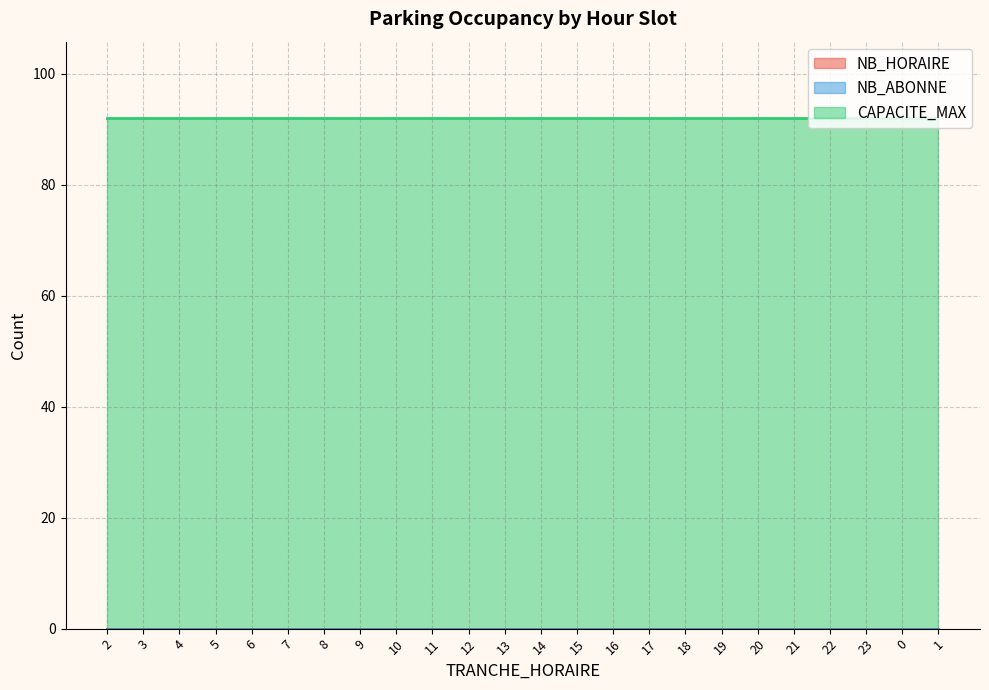

Does the chart have visible grid lines?

Yes